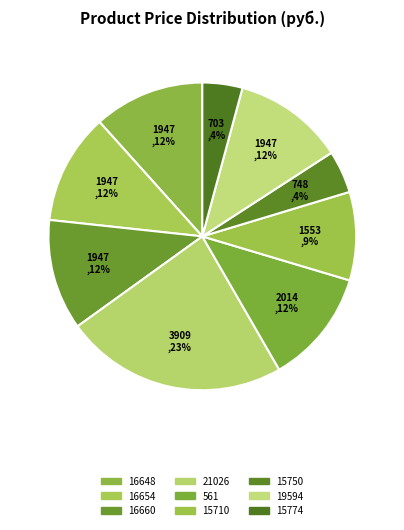

Which category has the smallest portion of the pie?

15774